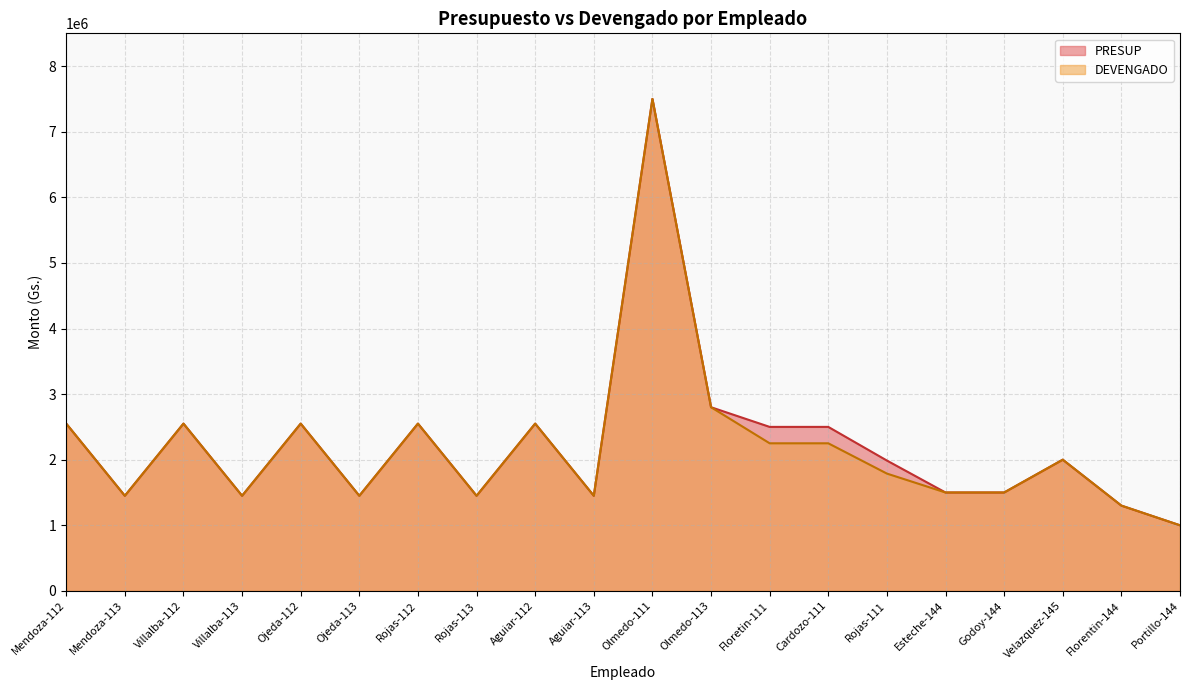

Where is the first local maximum for PRESUP?

Villalba-112